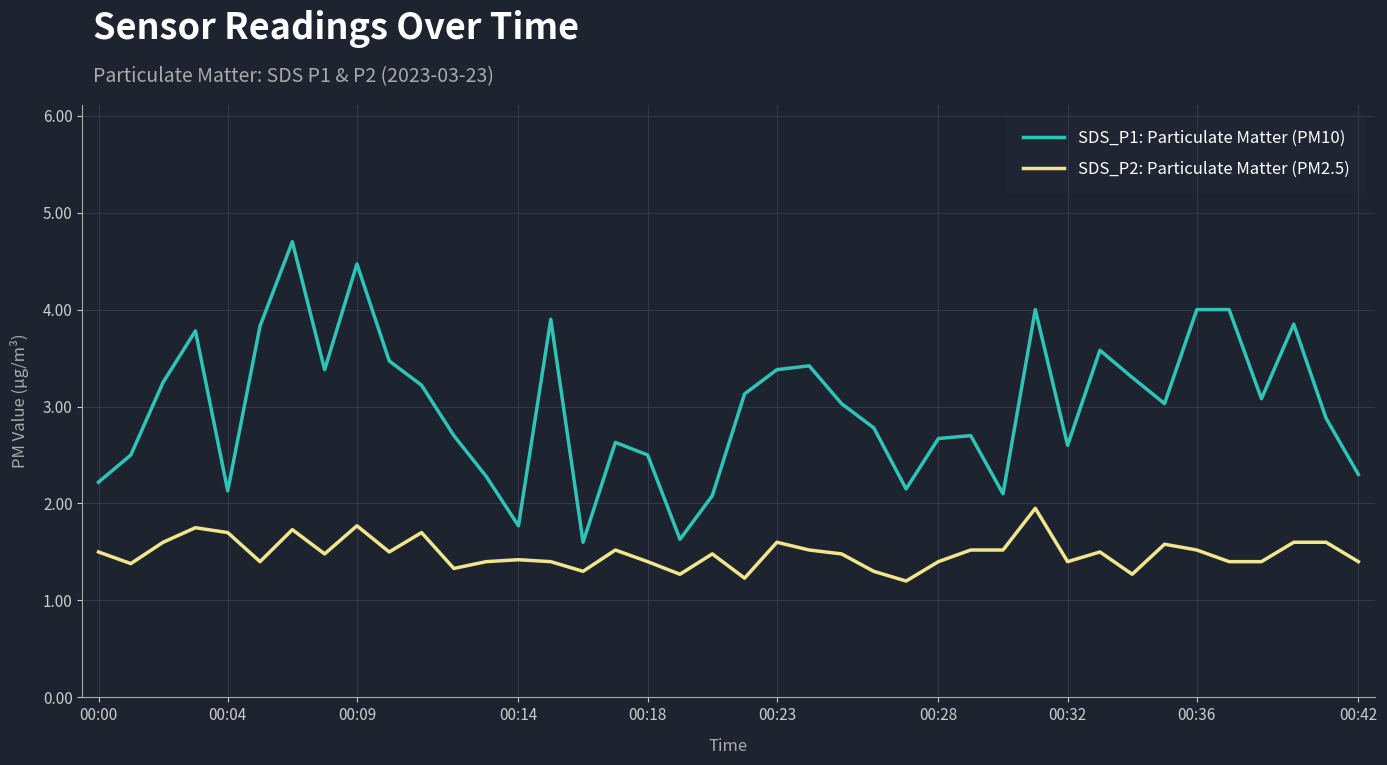

True or false: SDS_P2: Particulate Matter (PM2.5) has more than 2 interior local peaks.

True